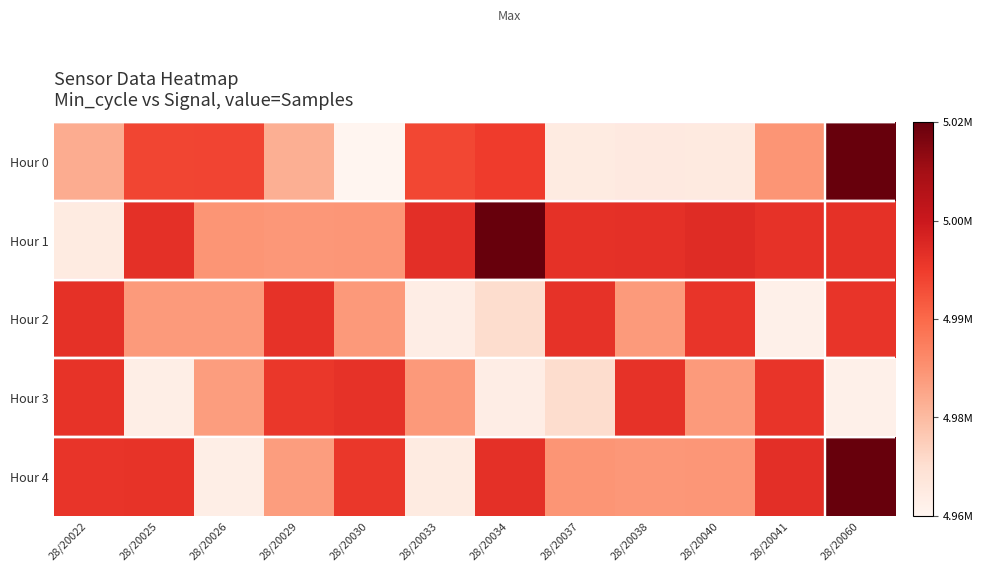

At which category is the sum across all series the highest?

28/20060